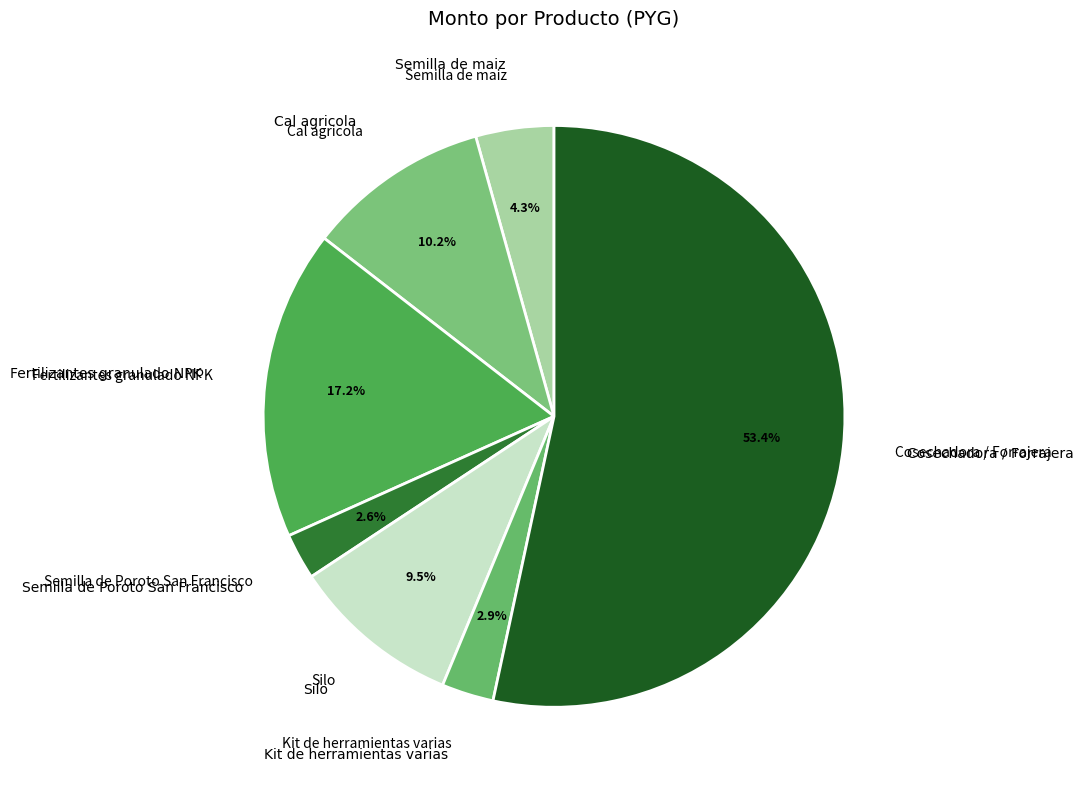

True or false: Semilla de maiz accounts for 19% of the total.

False